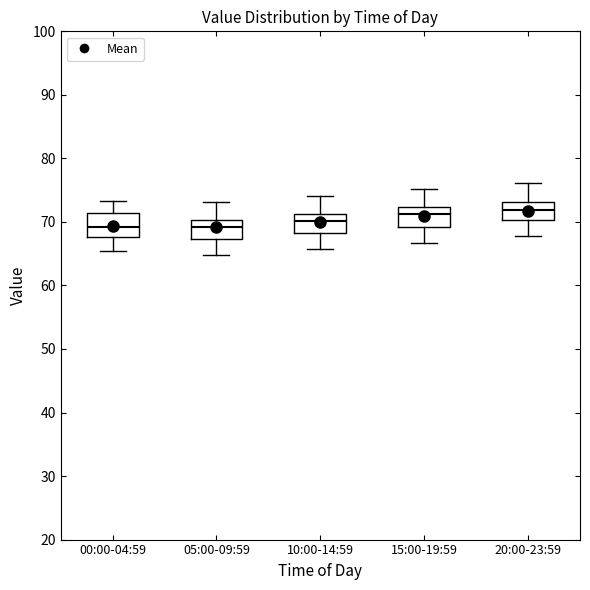

Where does the upper whisker of the box for 05:00-09:59 end on the y-axis? The values are not printed on the chart, so give them approximately, as read against the axis.

73